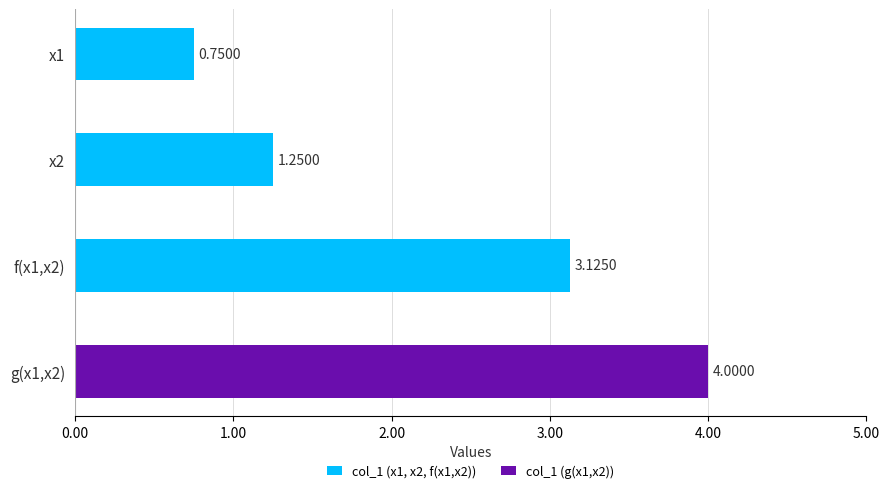

What is the sum of all values?

9.1